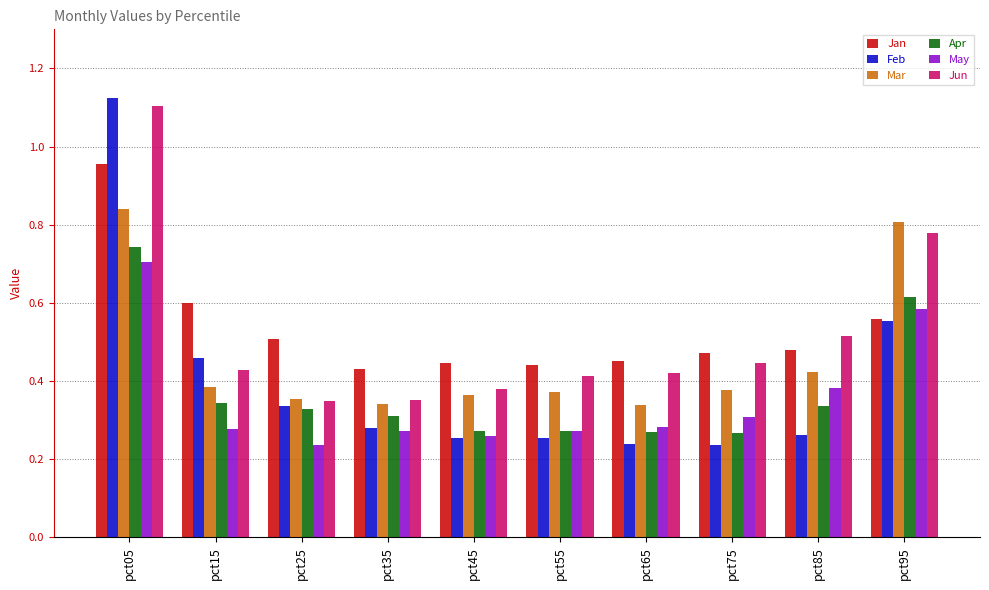

Which series has the widest spread of values?

Feb